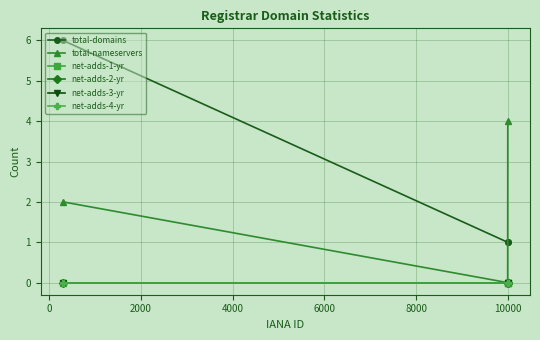

Reading right to left, list all the values displayed in this chart.

total-domains: 1	1	6
total-nameservers: 4	0	2
net-adds-1-yr: 0	0	0
net-adds-2-yr: 0	0	0
net-adds-3-yr: 0	0	0
net-adds-4-yr: 0	0	0